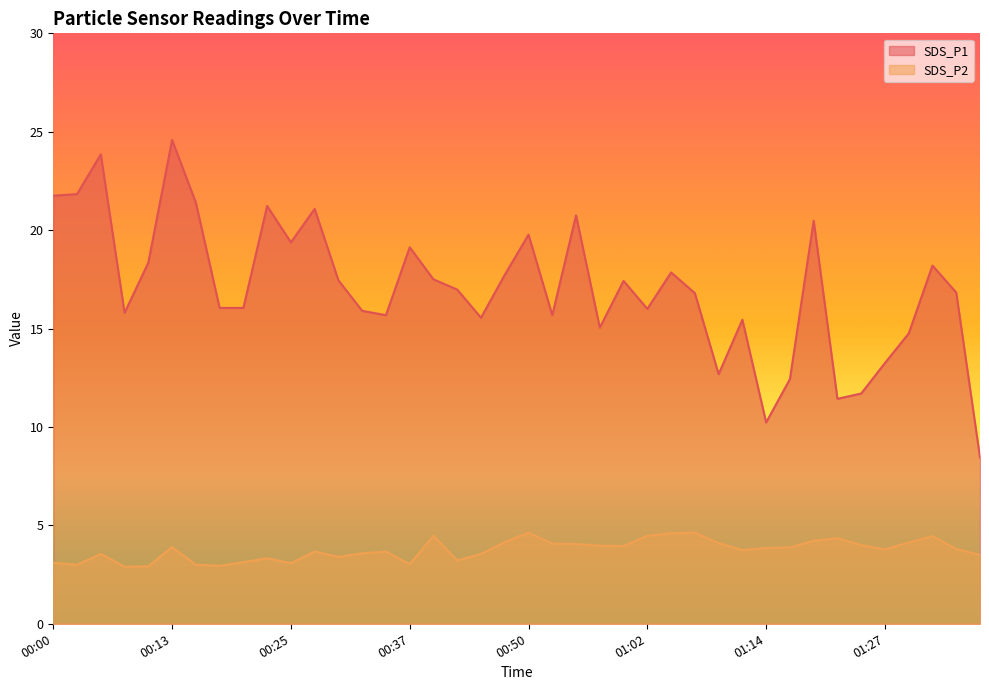

Rank the series at 00:47 from lowest to highest value.

SDS_P2, SDS_P1